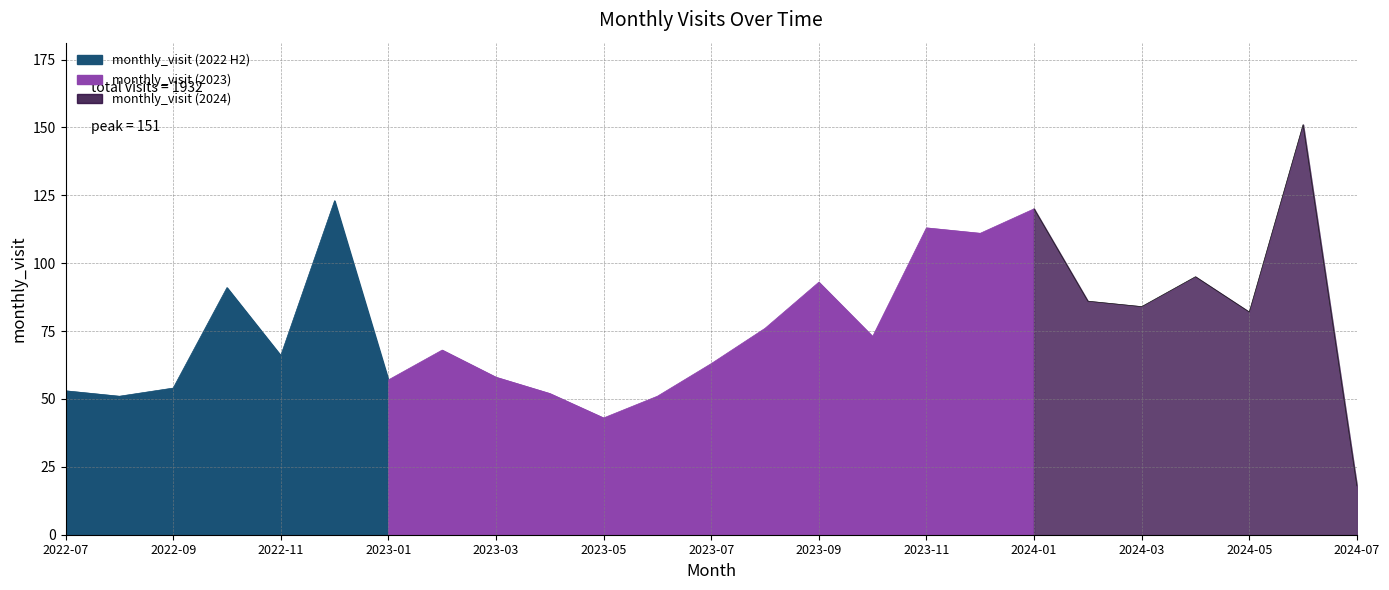

Reading left to right, extract all data points from this chart.

53	51	54	91	66	123	57	68	58	52	43	51	63	76	93	73	113	111	120	86	84	95	82	151	18